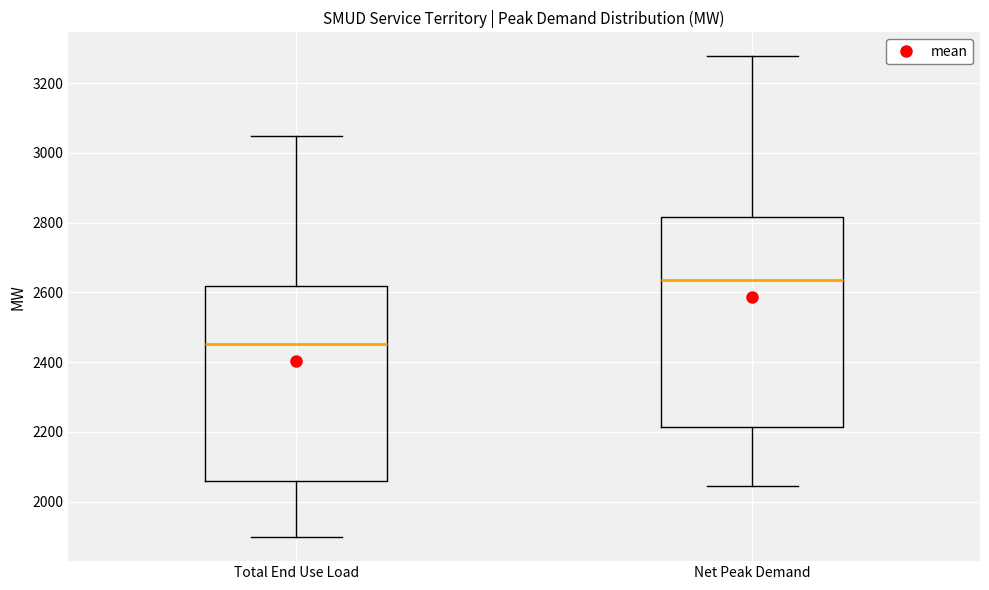

Where does the upper whisker of the box for Total End Use Load end on the y-axis? The values are not printed on the chart, so give them approximately, as read against the axis.

3040